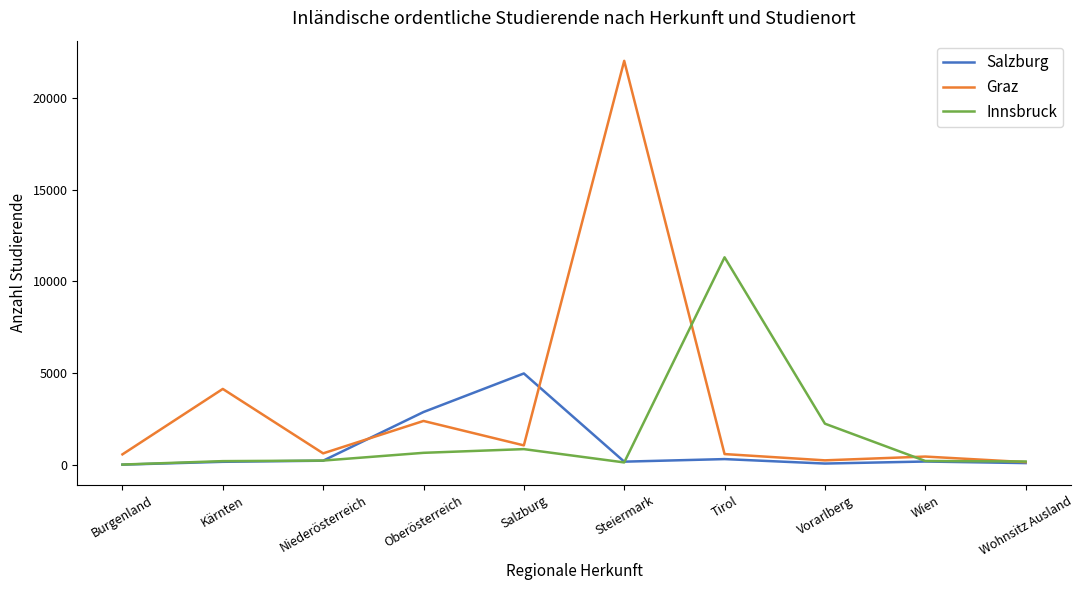

At which category is the sum across all series the highest?

Steiermark